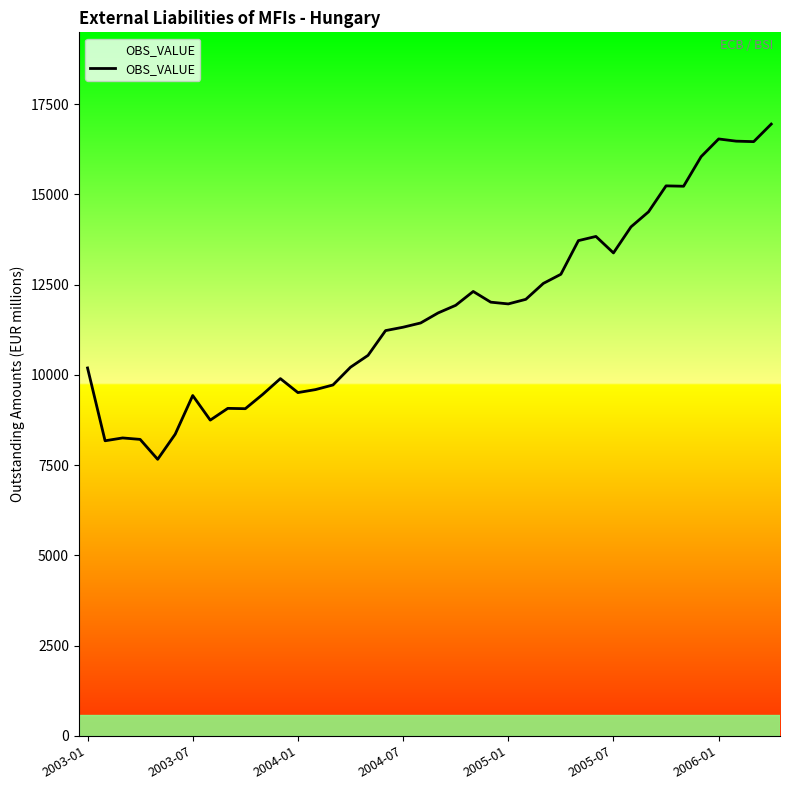

What is the difference between the maximum and minimum values?

9288.3